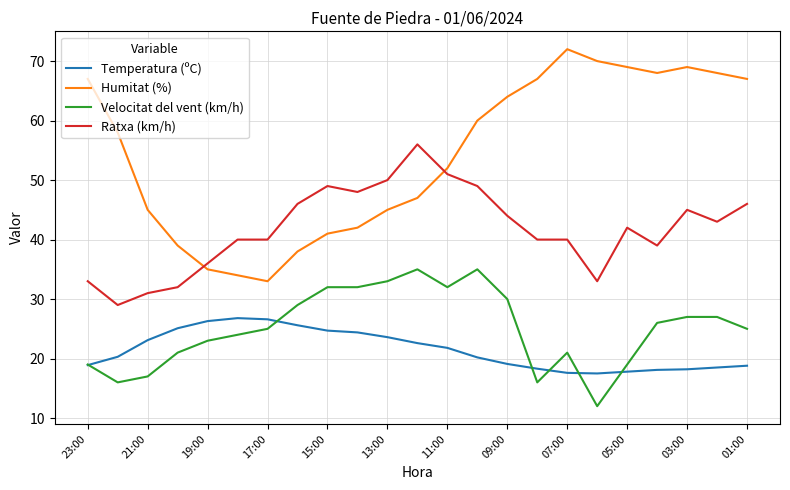

What is the minimum value shown in the chart?

12.0